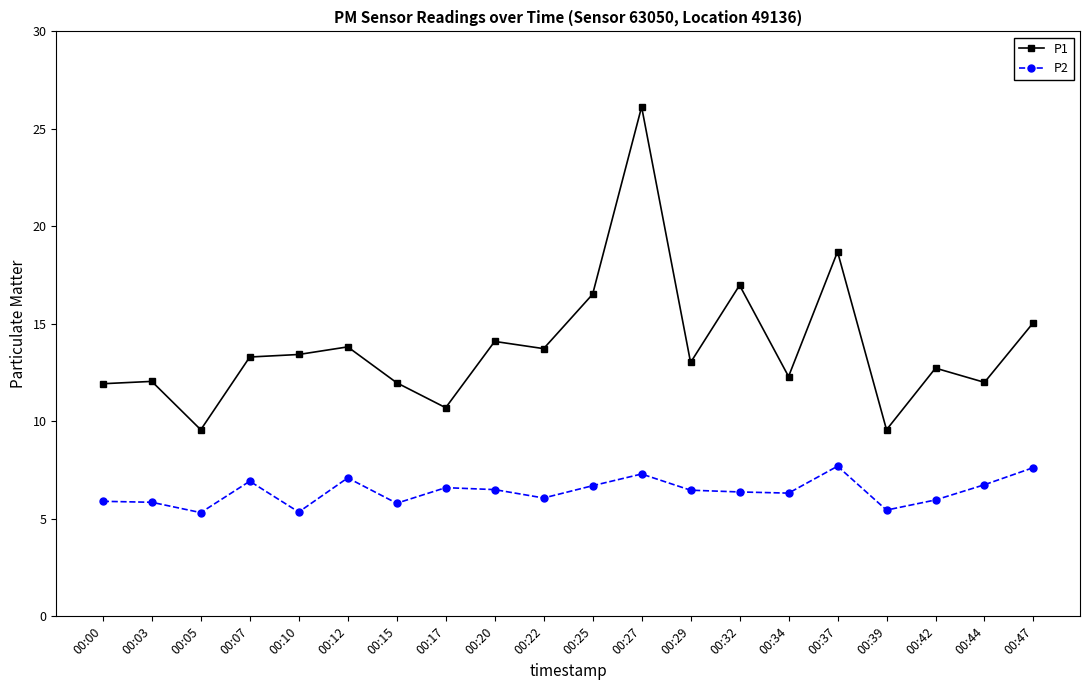

Which series changed the most between 00:10 and 00:37?

P1